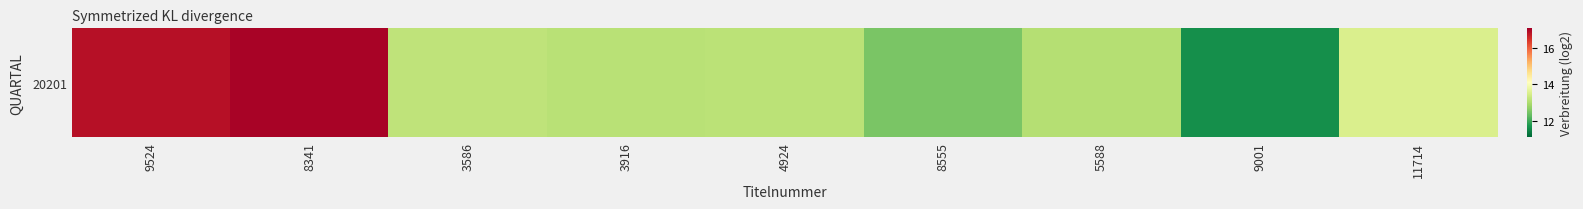

What is the change in value from 8341 to 4924?

-3.8